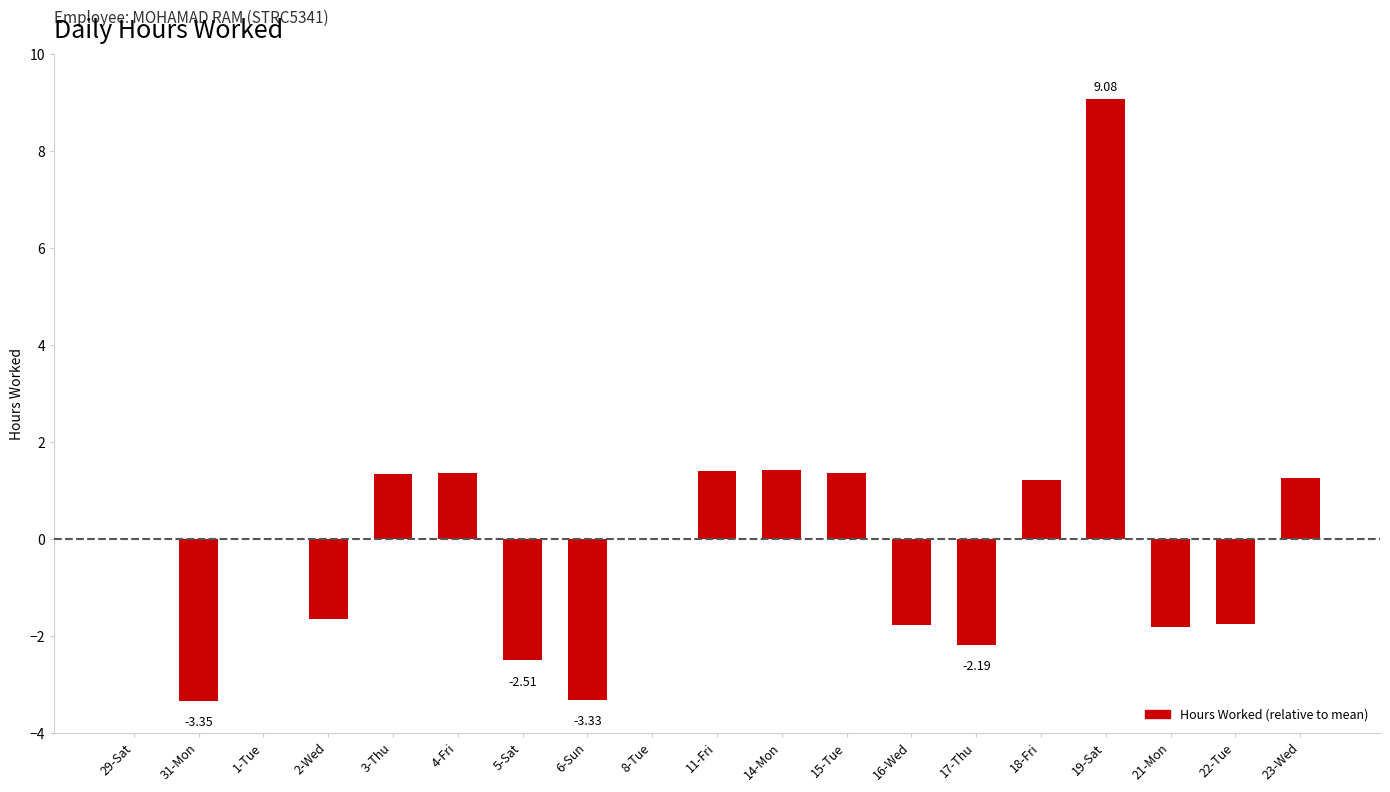

How many data points does each series have?

19